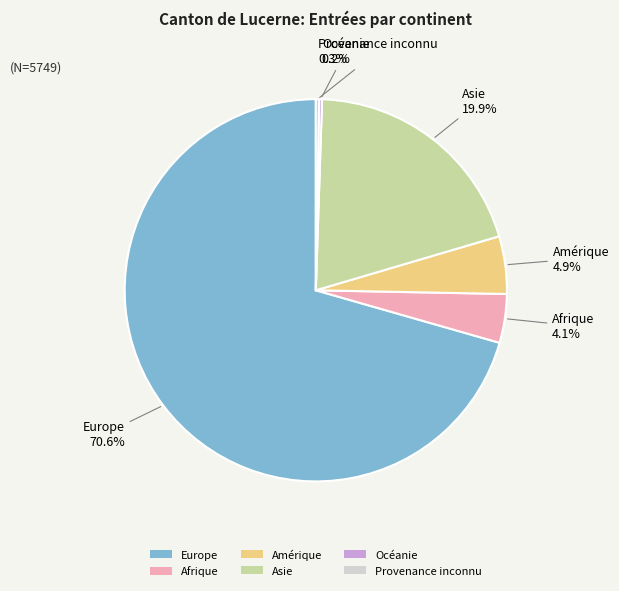

What is the ratio of the value at Afrique to the value at Europe?

0.1